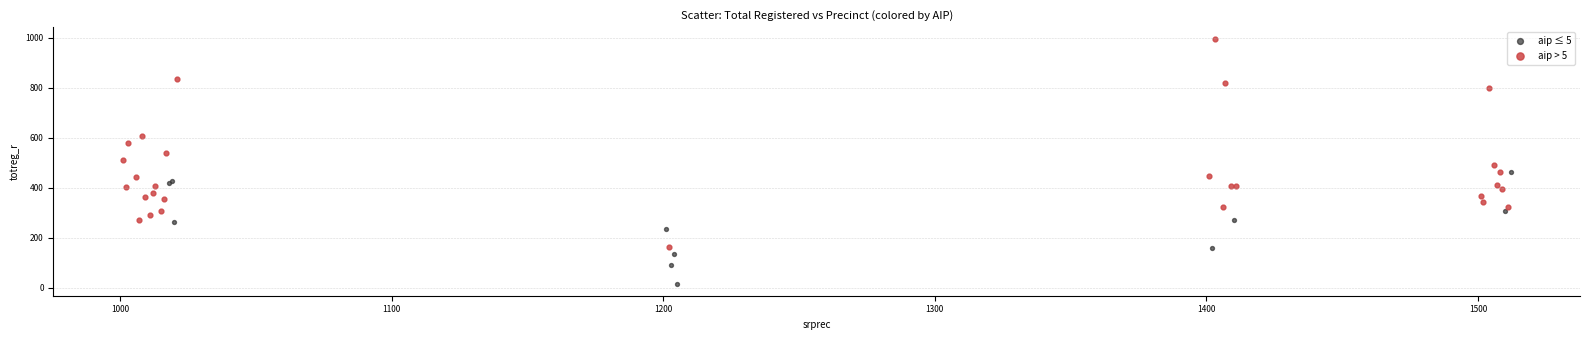

Which series reaches the maximum Y coordinate?

aip > 5